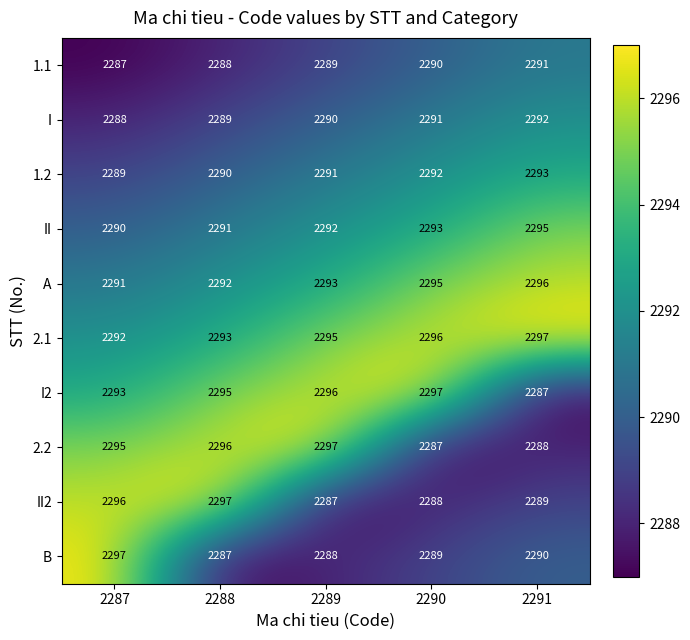

What is the total value across all series at 2287?

22918